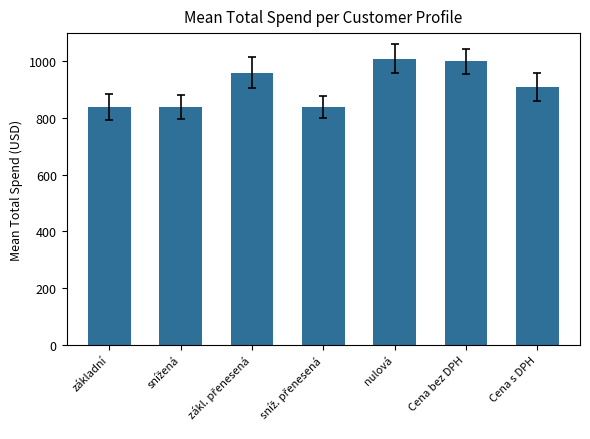

Is it true that the value at nulová is 372?

False